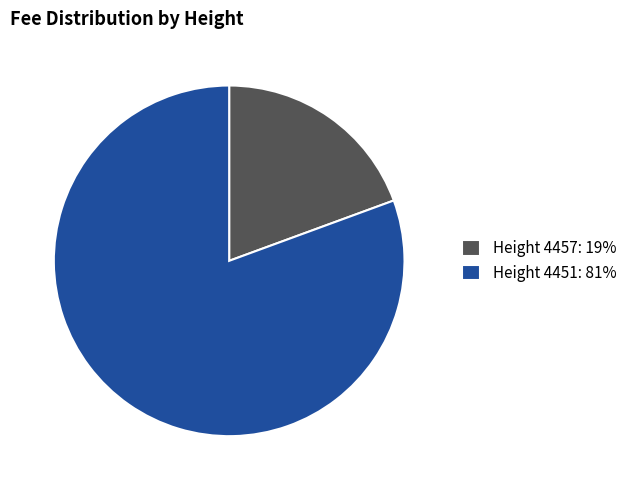

The Height 4457: 19% slice represents 11% of the pie. True or false?

False